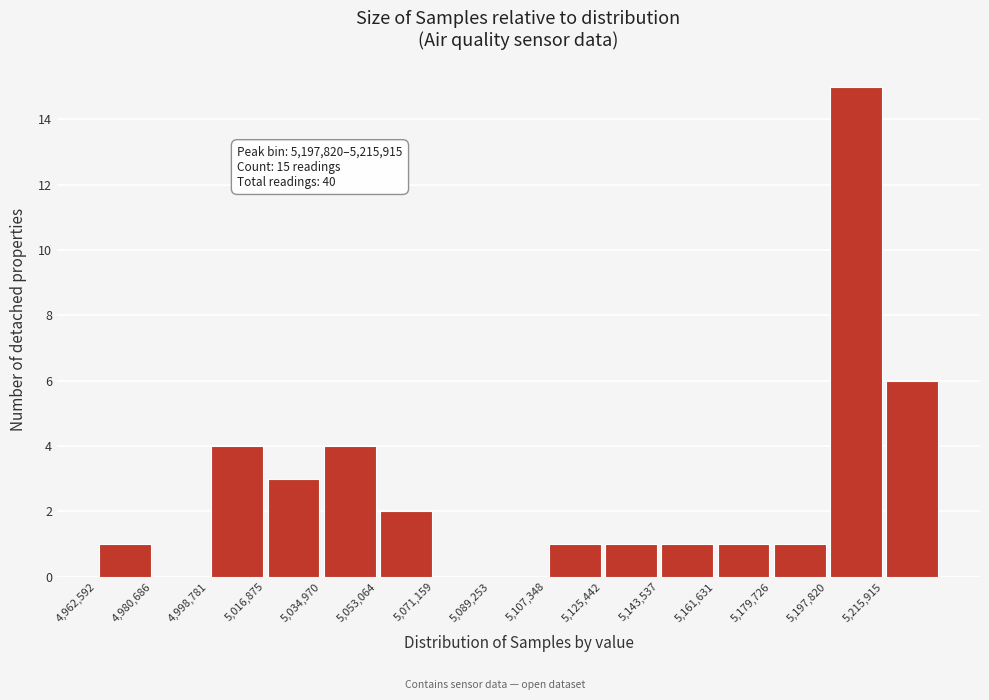

Which range on the x-axis has the tallest bar?

5198000 to 5216000